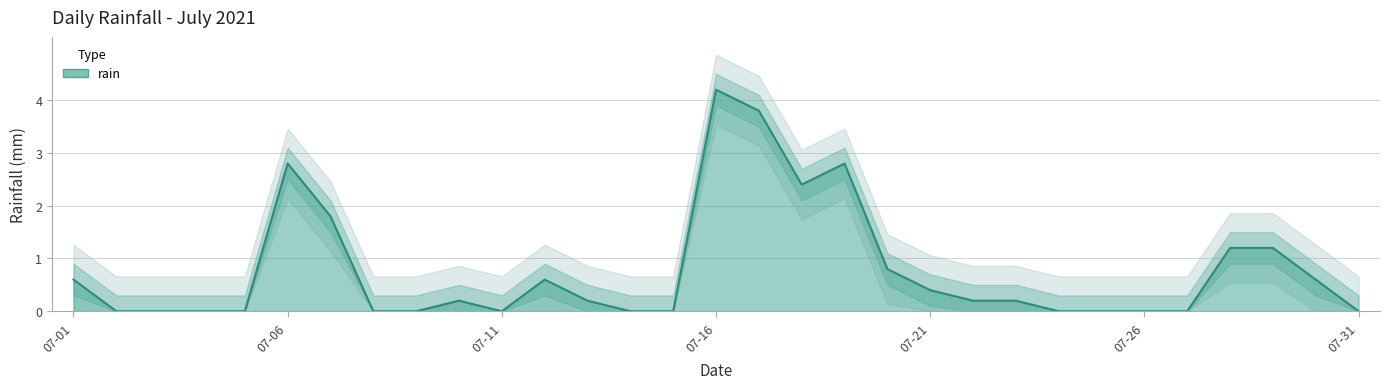

Reading left to right, what are all the values shown in this chart?

0.6	0.0	0.0	0.0	0.0	2.8	1.8	0.0	0.0	0.2	0.0	0.6	0.2	0.0	0.0	4.2	3.8	2.4	2.8	0.8	0.4	0.2	0.2	0.0	0.0	0.0	0.0	1.2	1.2	0.6	0.0